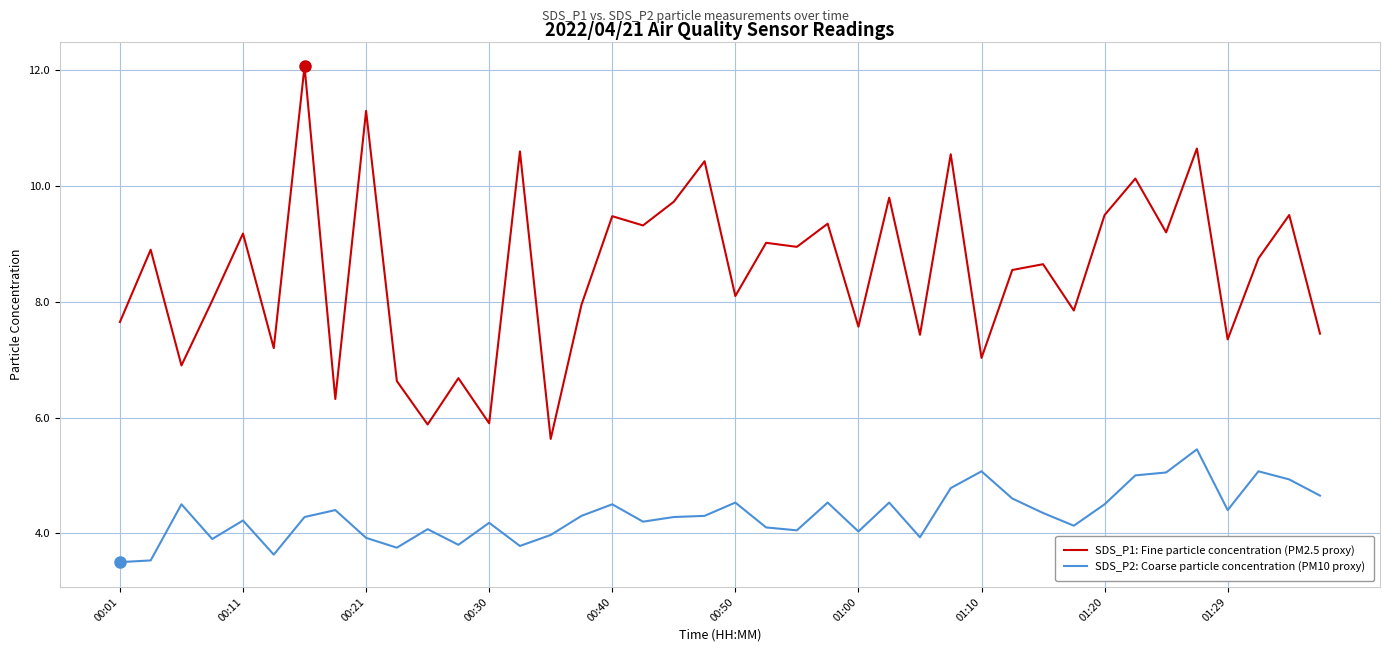

List the series in order of their overall mean, highest first.

SDS_P1: Fine particle concentration (PM2.5 proxy), SDS_P2: Coarse particle concentration (PM10 proxy)